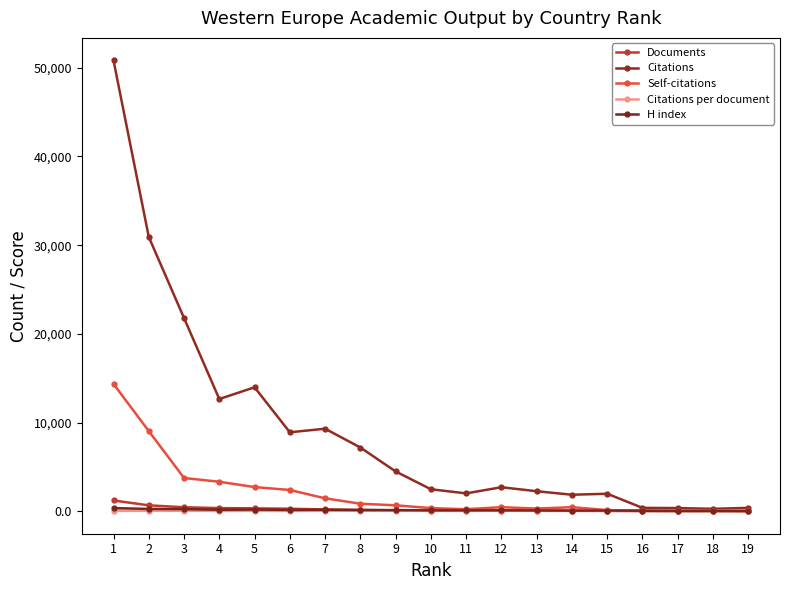

Does the chart display data point markers on the line(s)?

Yes